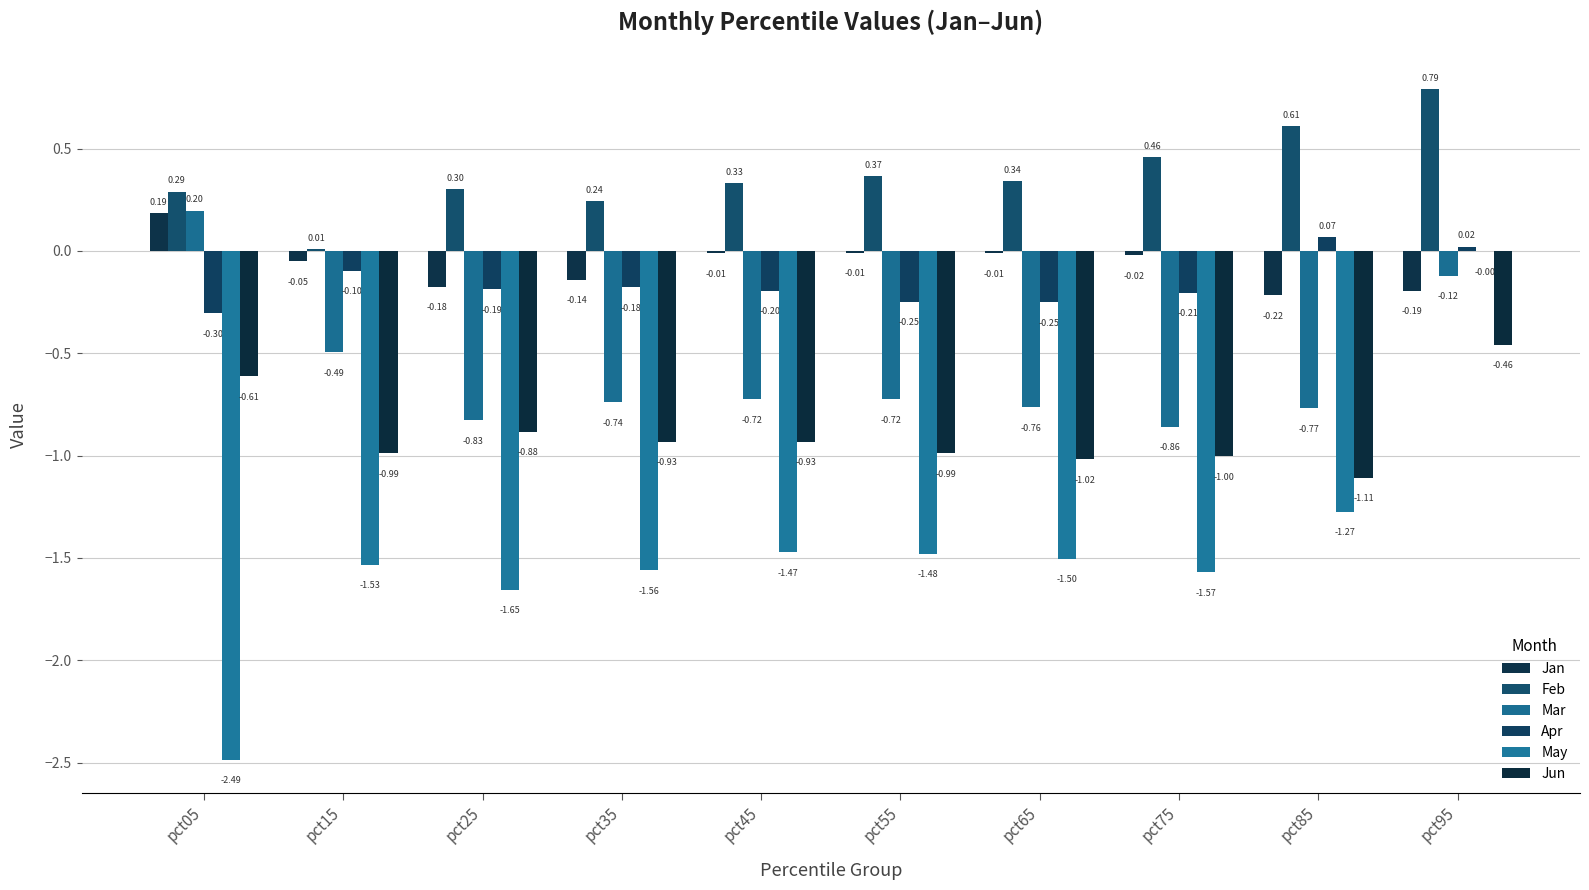

Reading left to right, what are all the values shown in this chart?

Jan: 0.2	-0.1	-0.2	-0.1	-0.0	-0.0	-0.0	-0.0	-0.2	-0.2
Feb: 0.3	0.0	0.3	0.2	0.3	0.4	0.3	0.5	0.6	0.8
Mar: 0.2	-0.5	-0.8	-0.7	-0.7	-0.7	-0.8	-0.9	-0.8	-0.1
Apr: -0.3	-0.1	-0.2	-0.2	-0.2	-0.2	-0.3	-0.2	0.1	0.0
May: -2.5	-1.5	-1.7	-1.6	-1.5	-1.5	-1.5	-1.6	-1.3	-0.0
Jun: -0.6	-1.0	-0.9	-0.9	-0.9	-1.0	-1.0	-1.0	-1.1	-0.5